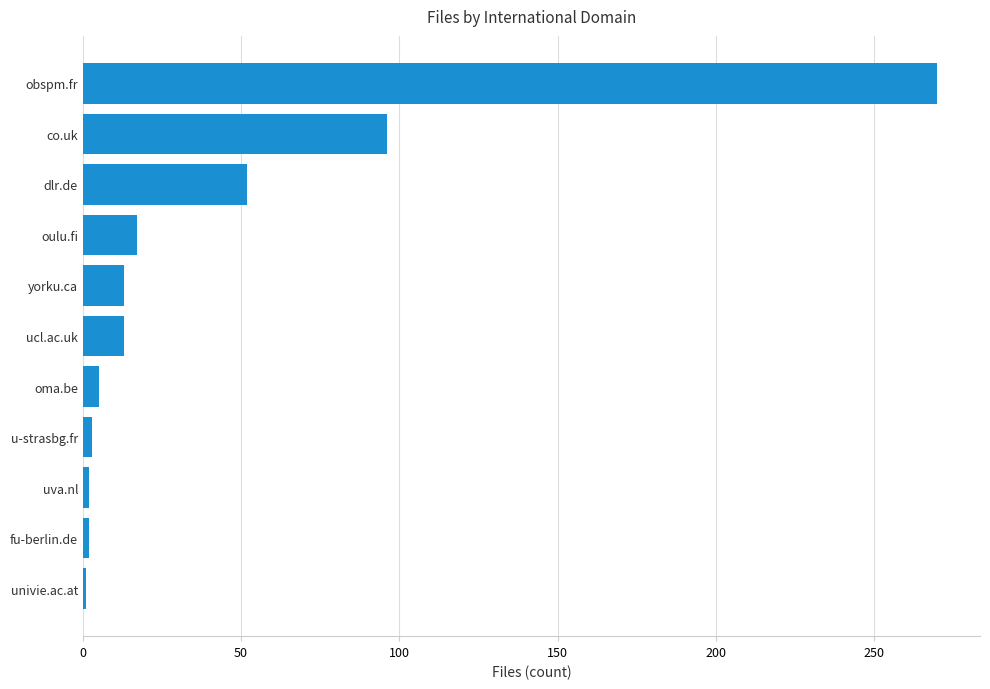

Which has a higher value, co.uk or univie.ac.at?

co.uk